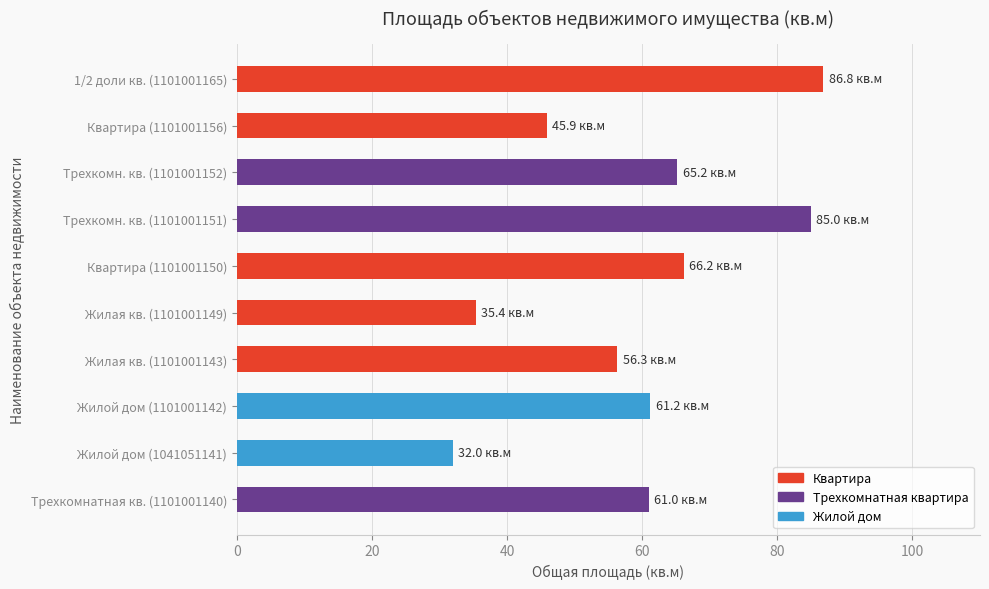

The chart shows a value of 66.2 at Квартира (1101001150). True or false?

True